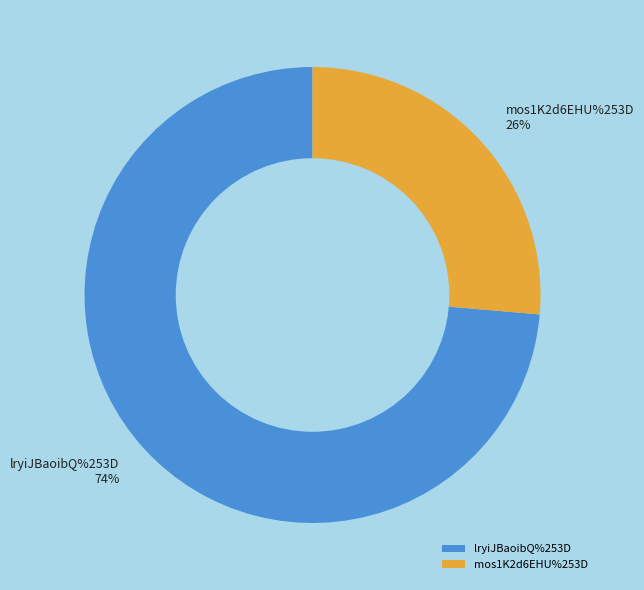

To the nearest percent, what is the combined percentage of lryiJBaoibQ%253D and mos1K2d6EHU%253D?

100%